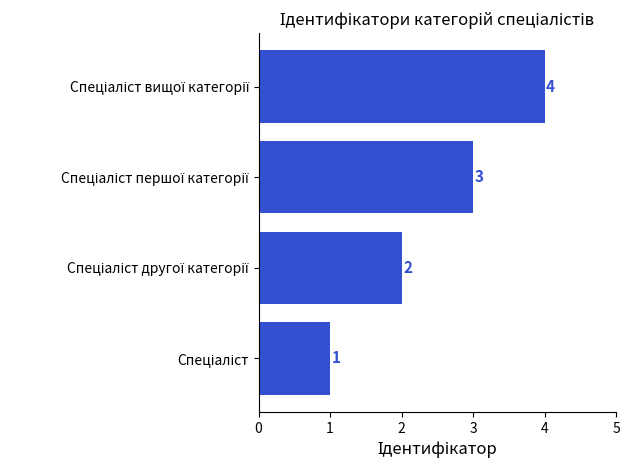

What is the greatest value displayed?

4